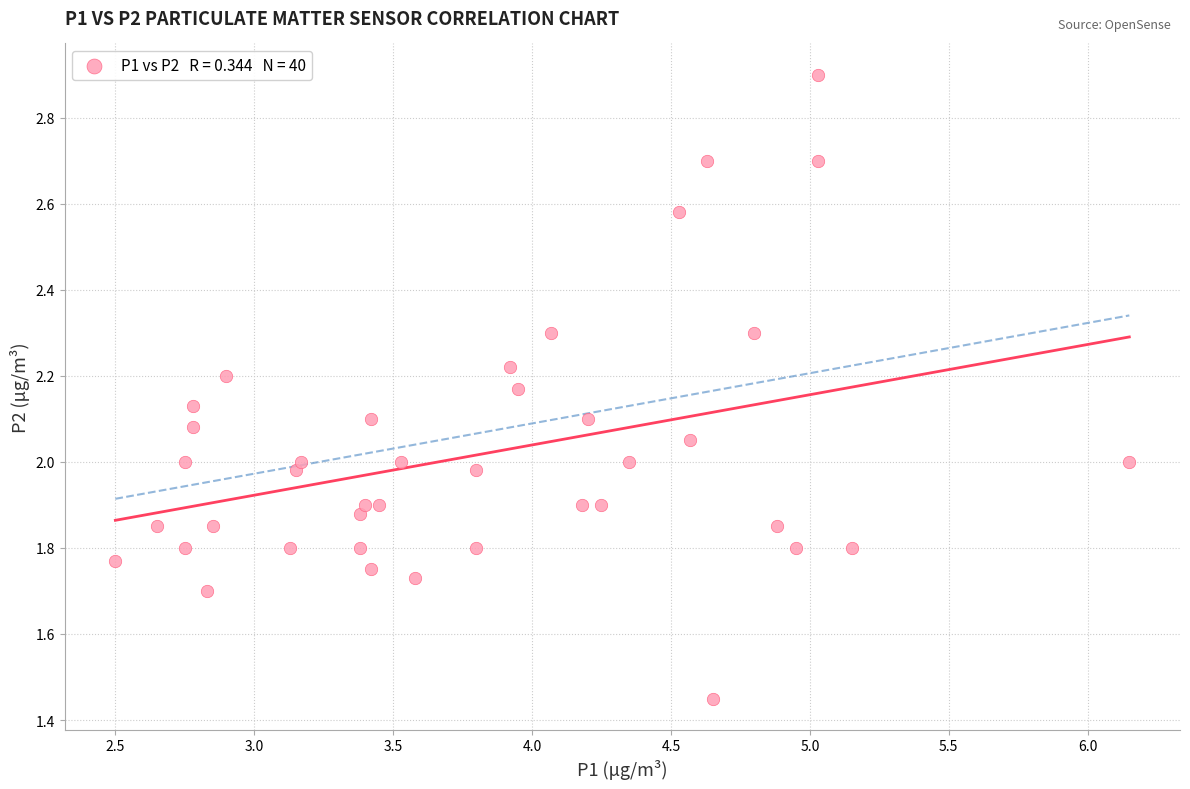

What is the range of X values (max minus min)?

3.7